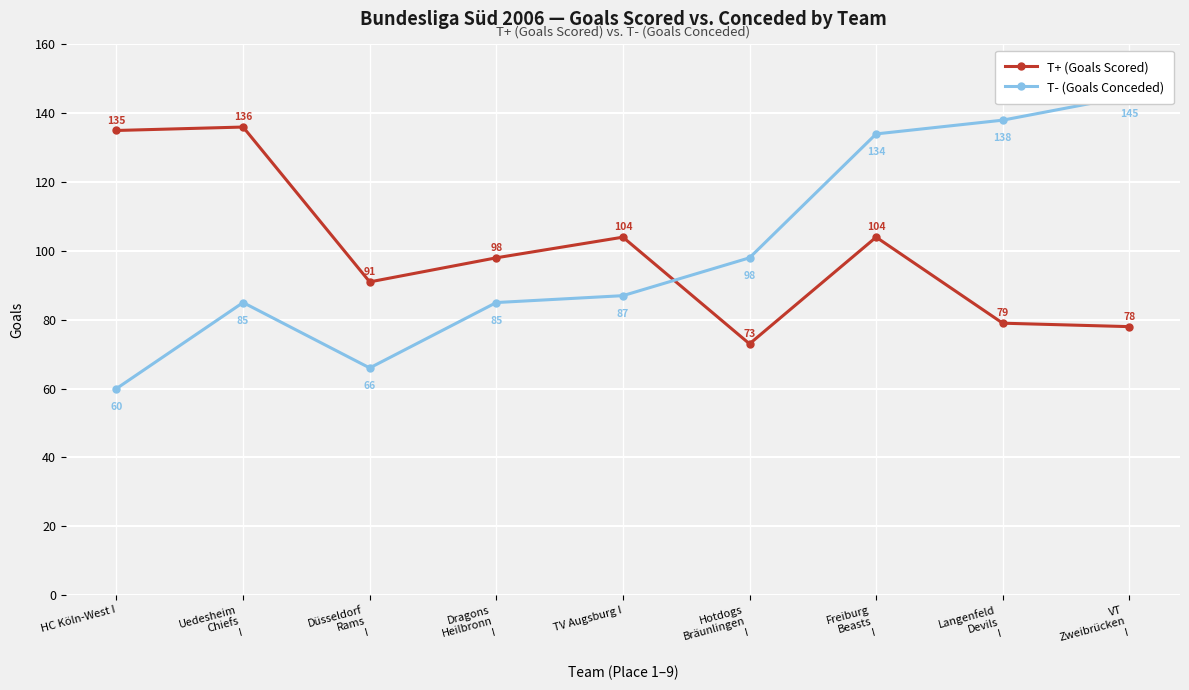

At which label does T+ (Goals Scored) reach its minimum?

Hotdogs
Bräunlingen
I